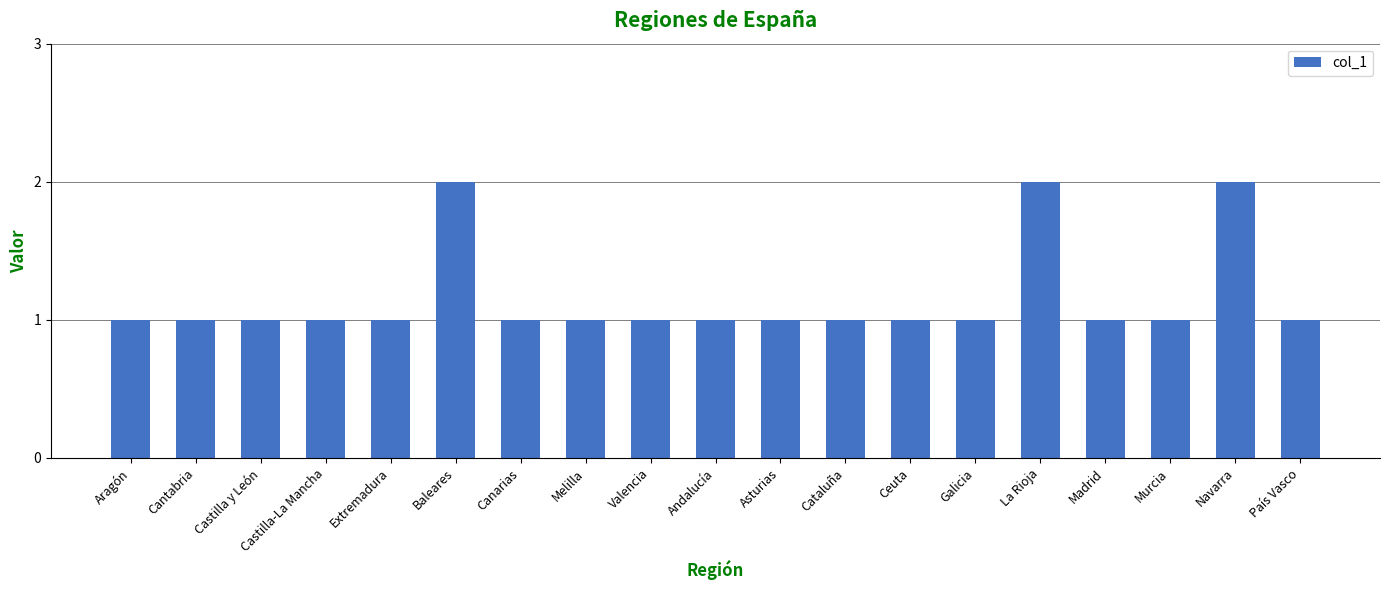

The chart shows a value of 1 at Murcia. True or false?

True